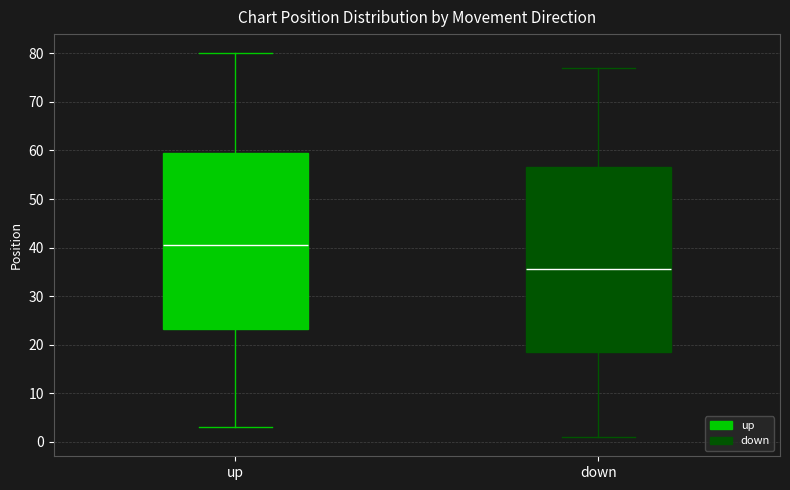

Reading left to right, read every box against the y-axis: the position of its median line, the range the box covers, and the ends of its whiskers. The values are not printed on the chart, so give them approximately, as read against the axis.

up: median 41, box 23 to 60, whiskers 3 to 80
down: median 36, box 19 to 57, whiskers 1 to 77